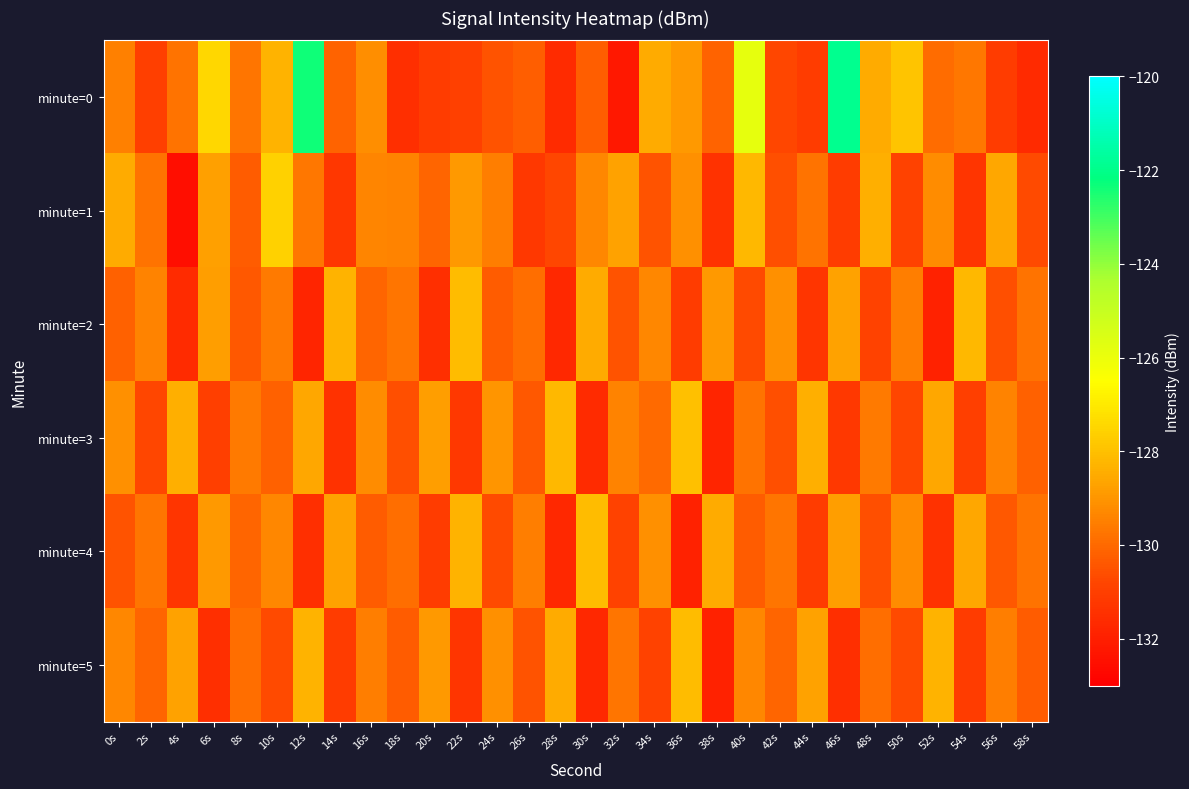

Rank the series at 16s from lowest to highest value.

minute=4, minute=2, minute=5, minute=1, minute=3, minute=0